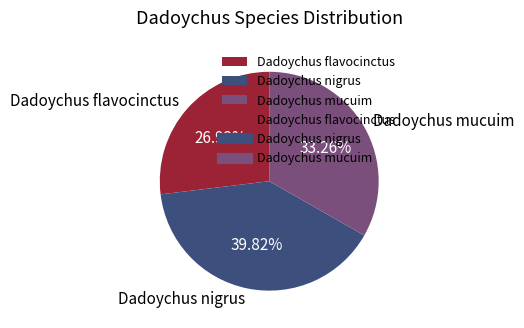

Rank the categories by value from highest to lowest.

Dadoychus nigrus, Dadoychus mucuim, Dadoychus flavocinctus